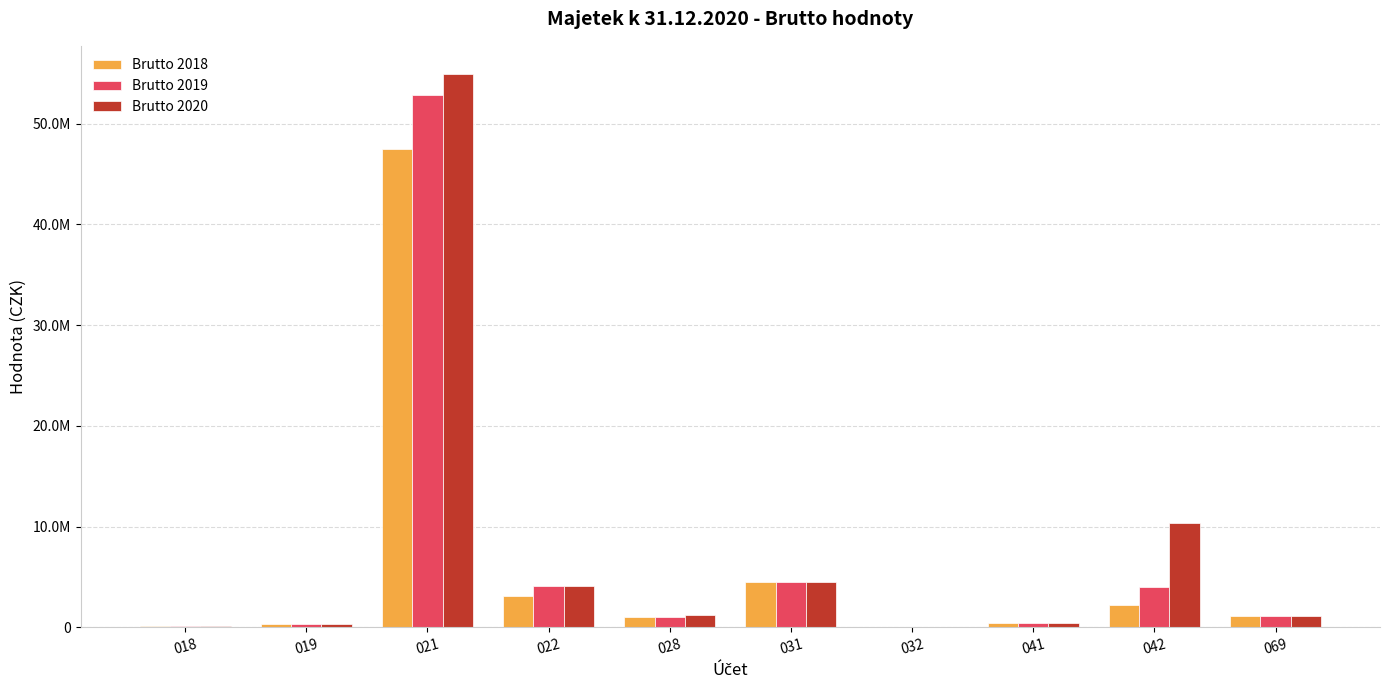

What is the smallest value displayed?

25582.0